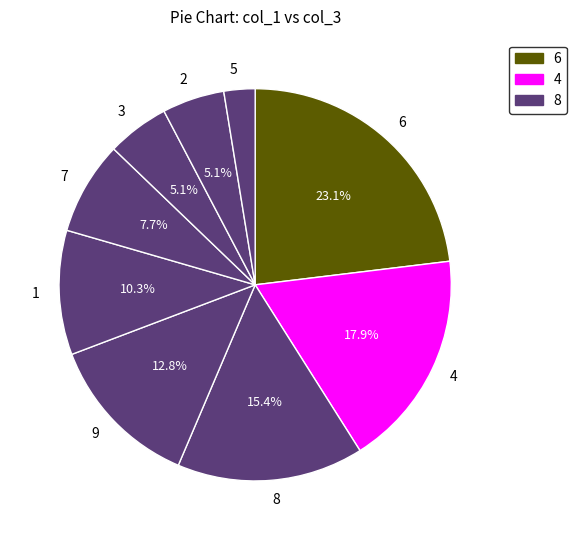

To the nearest percent, what is the average slice percentage?

11%